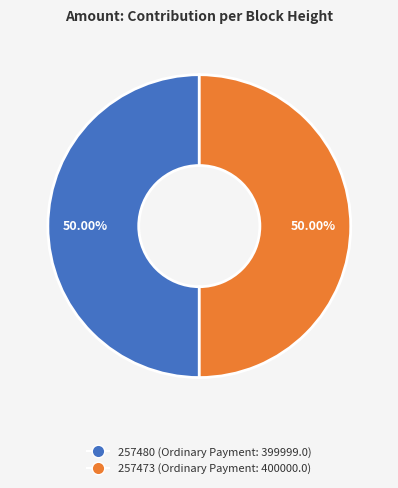

True or false: 257480 accounts for 50% of the total.

True